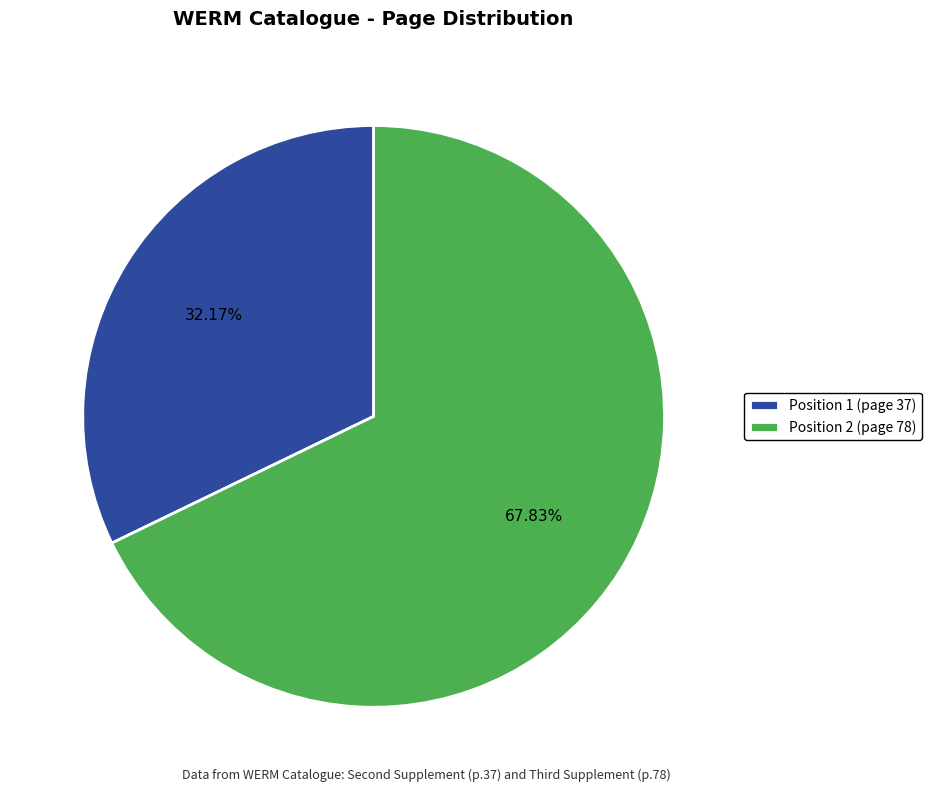

To the nearest percent, what portion does Position 2 (page 78) represent?

68%